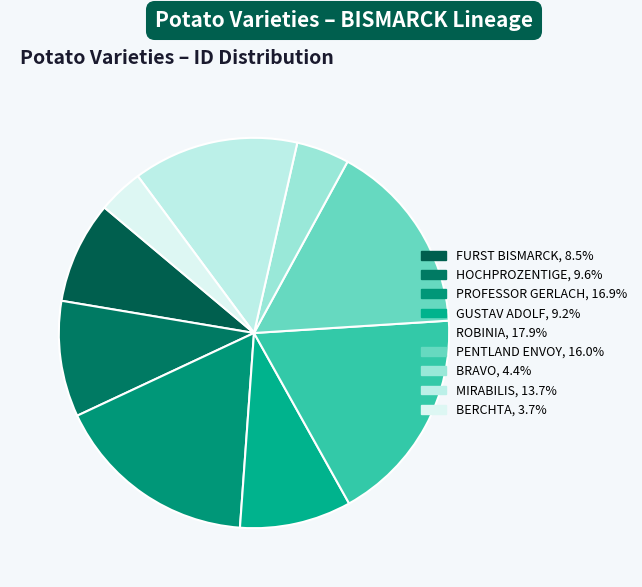

Do ROBINIA and HOCHPROZENTIGE together represent more than half of the pie?

No